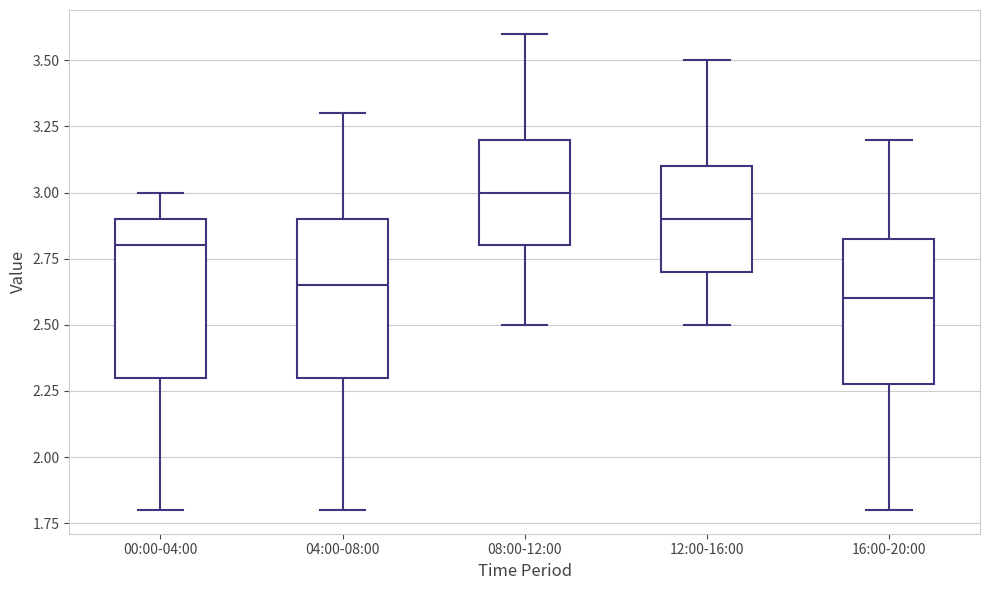

Where does the upper whisker of the box for 04:00-08:00 end on the y-axis? The values are not printed on the chart, so give them approximately, as read against the axis.

3.30